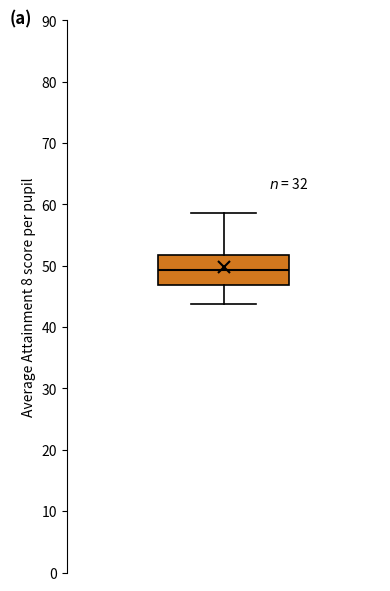

Transcribe this box plot: give where the median line is, the range the box spans, and where the two whiskers end, as read against the y-axis. The values are not printed on the chart, so give them approximately, as read against the axis.

median 49, box 47 to 52, whiskers 44 to 59